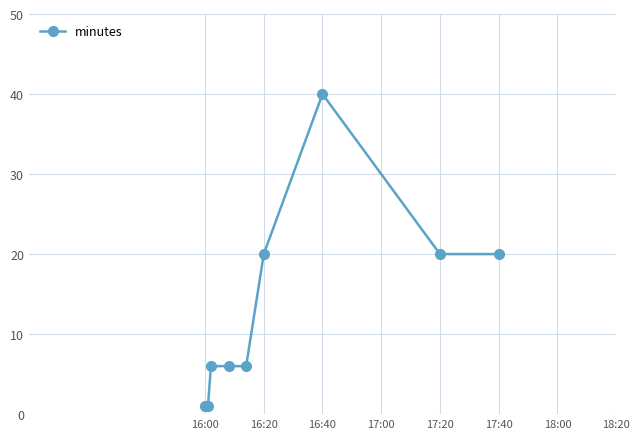

What is the maximum value shown in the chart?

40